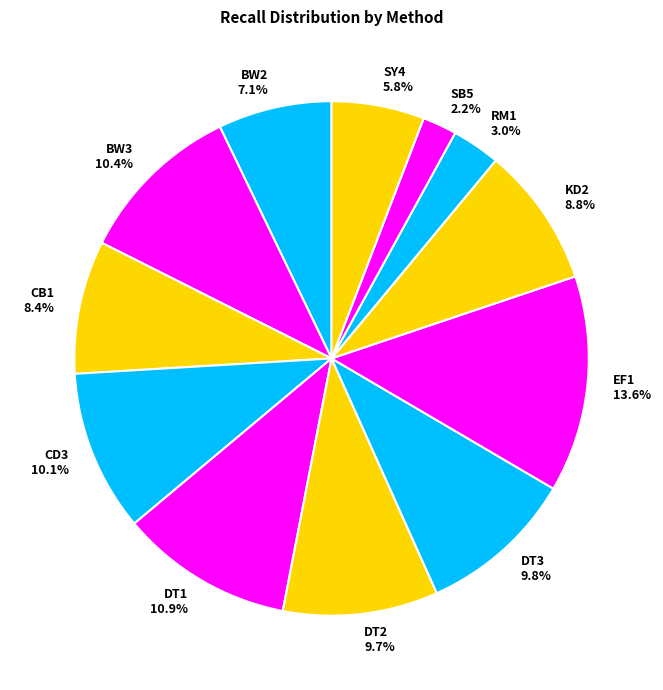

Does DT3 account for over 50% of the chart?

No